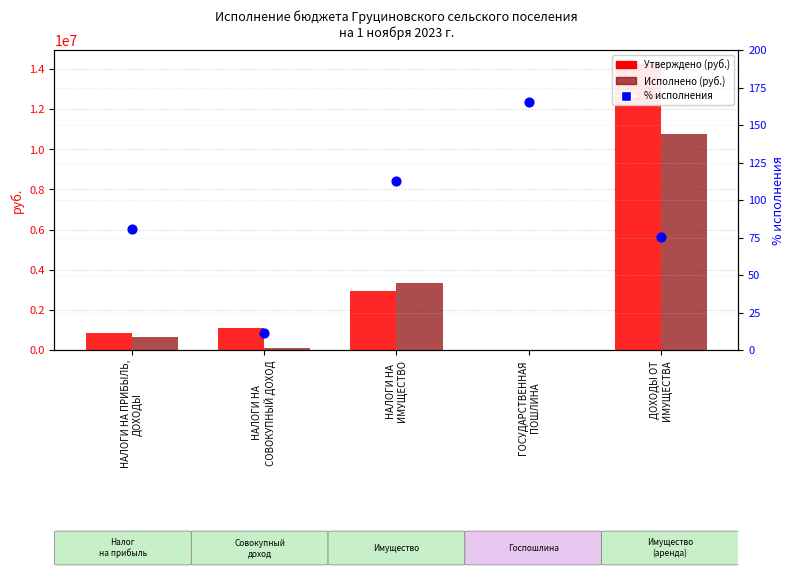

Which series contains the lowest Y value?

% исполнения